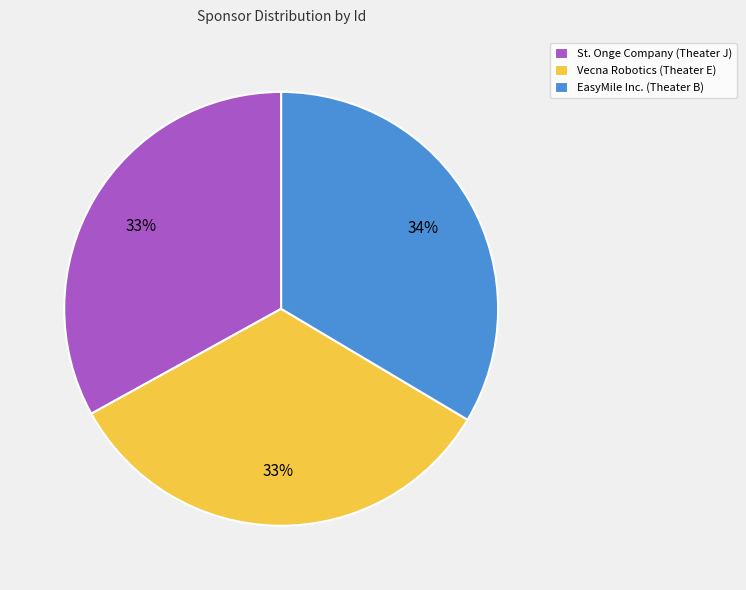

How many slices are in this pie chart?

3